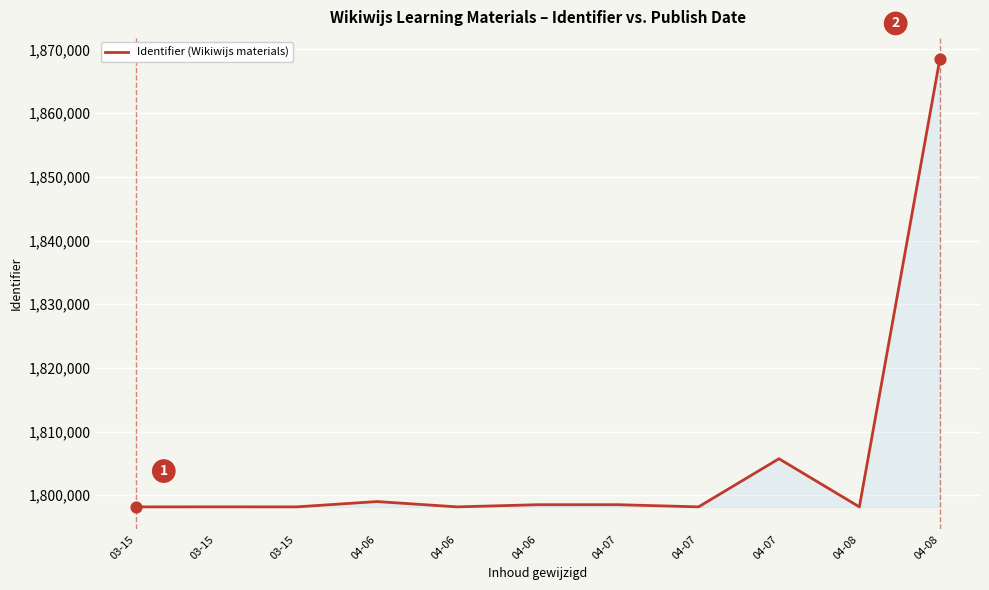

Between 03-15 and 04-08, which is larger?

04-08